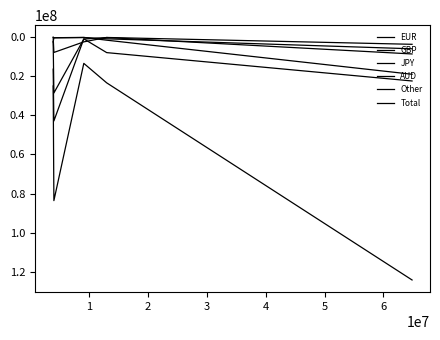

In Other, how many points are higher than both neighbors (excluding endpoints)?

1